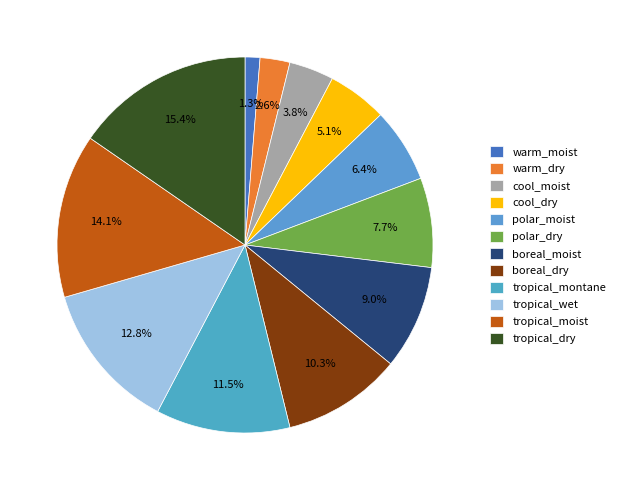

To the nearest percent, what is the difference between the largest and smallest slice percentages?

14%